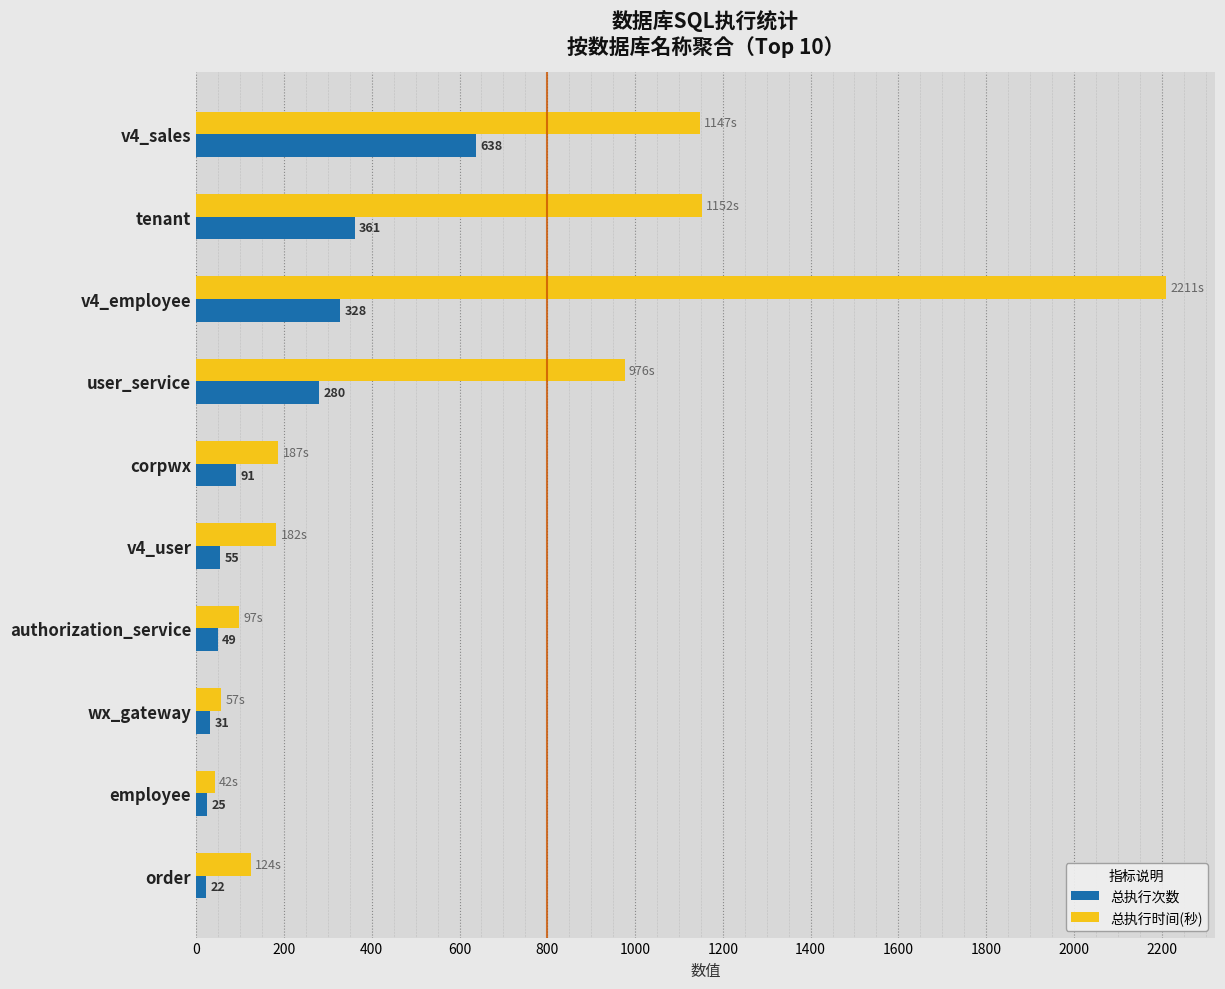

At which category is the sum across all series the highest?

v4_employee